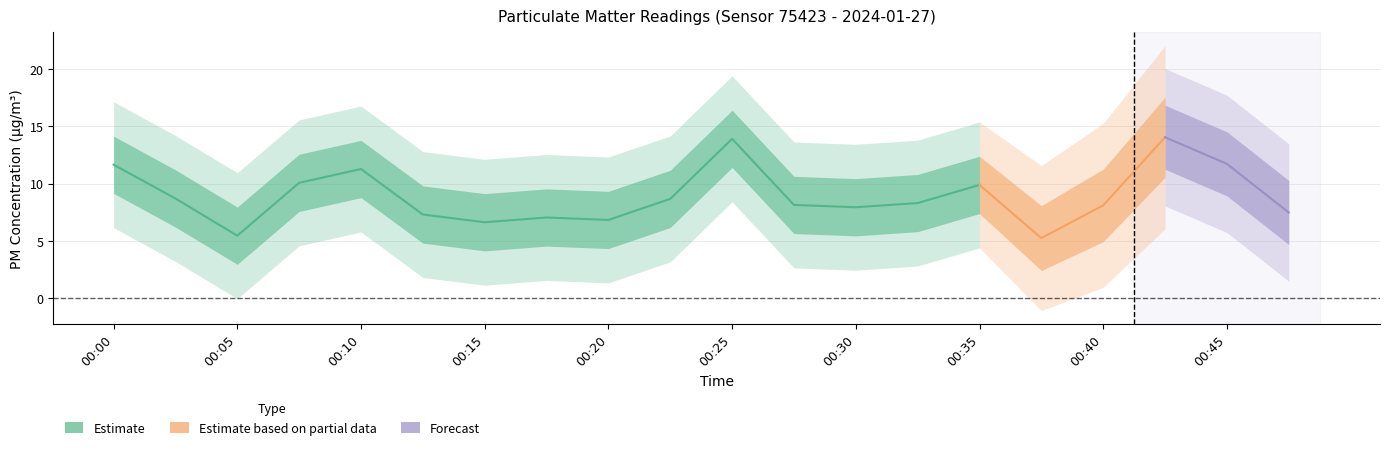

What is the spread (max minus min) of values at 00:08?

10.7